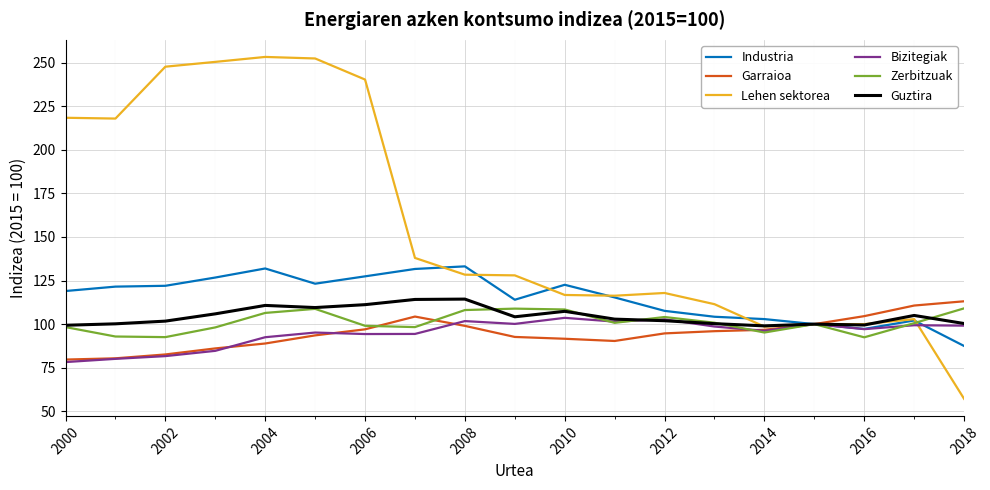

Which series has the largest range (max minus min)?

Lehen sektorea